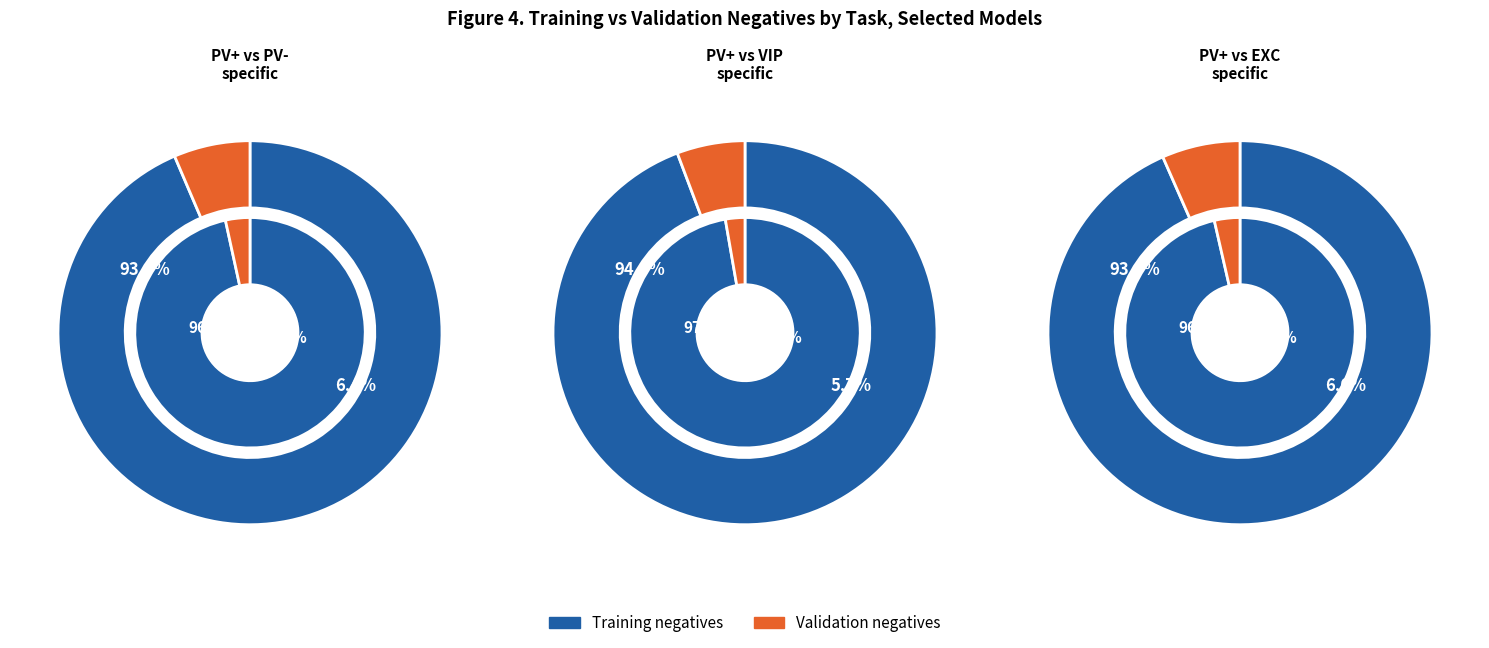

Which category accounts for the majority?

Training num negatives